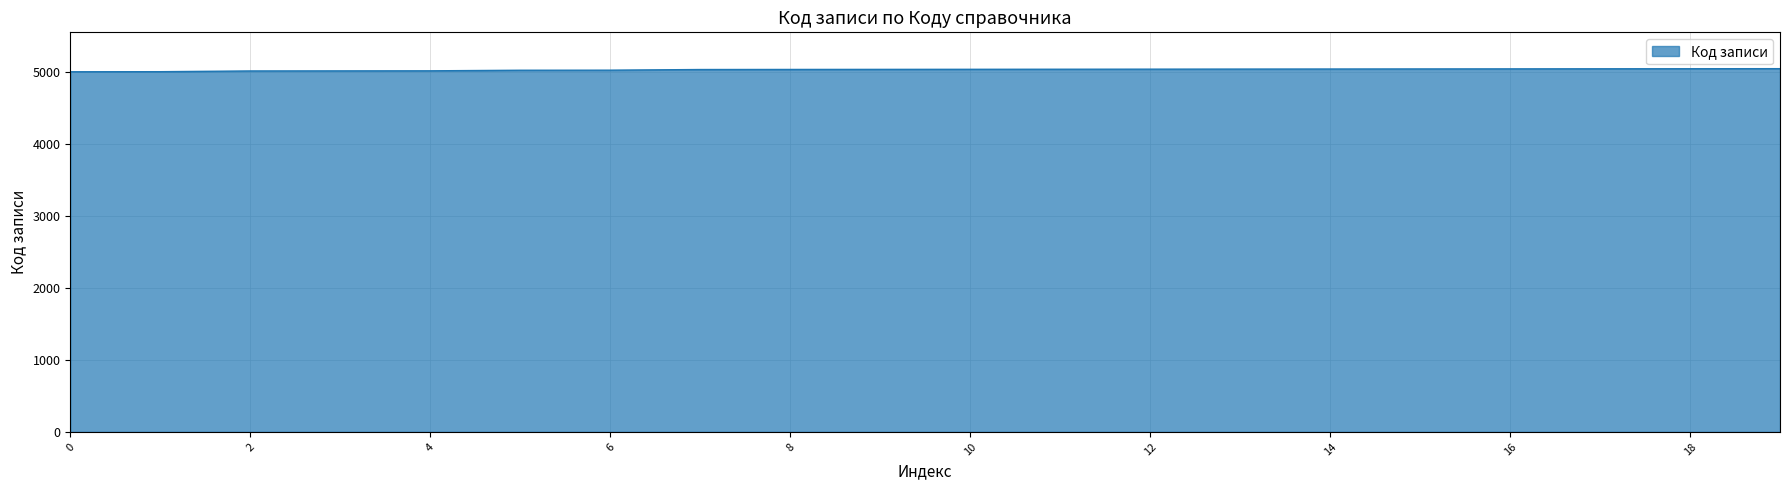

What is the smallest value displayed?

5000